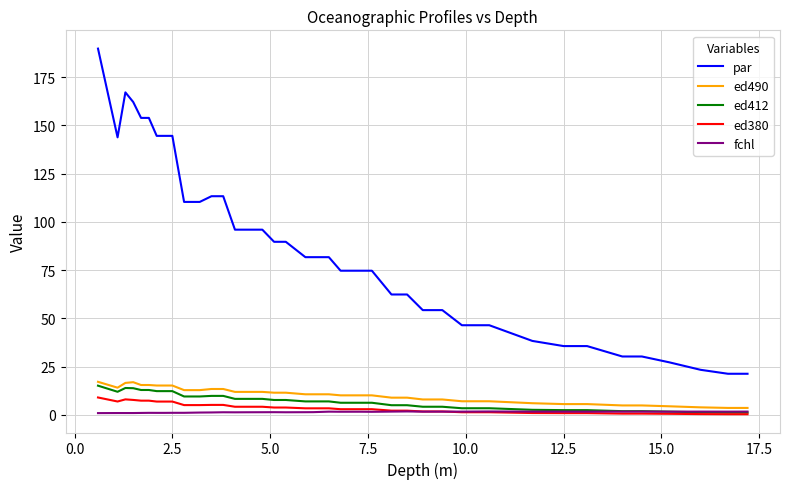

Does the chart have visible grid lines?

Yes